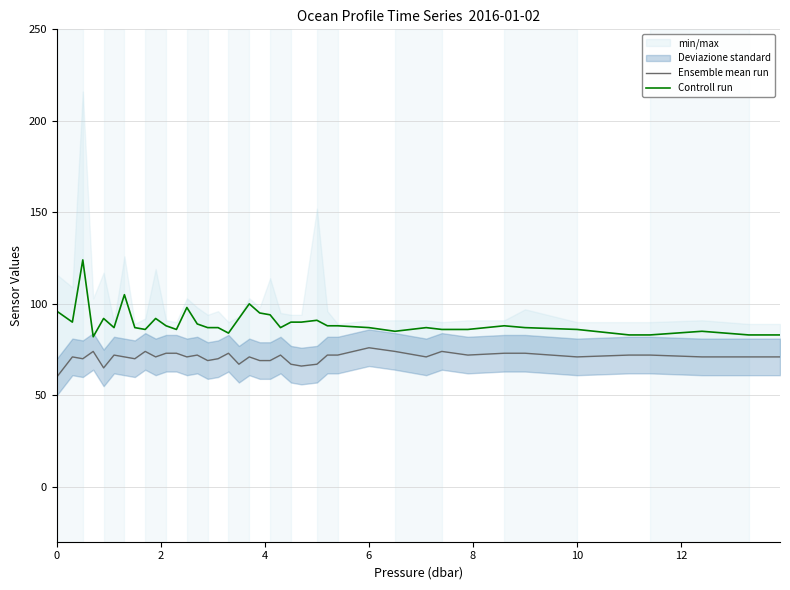

True or false: Ensemble mean run and Controll run cross at least once.

False